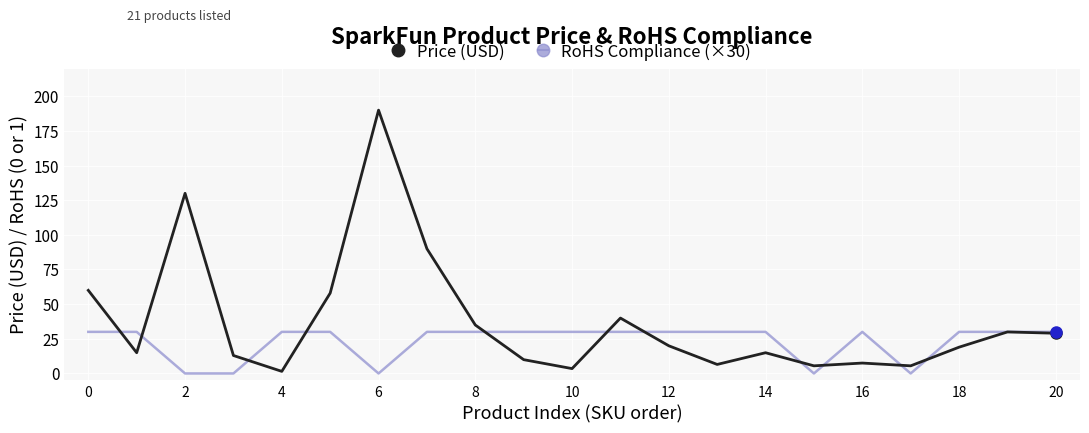

Which series has the widest spread of values?

Price (USD)